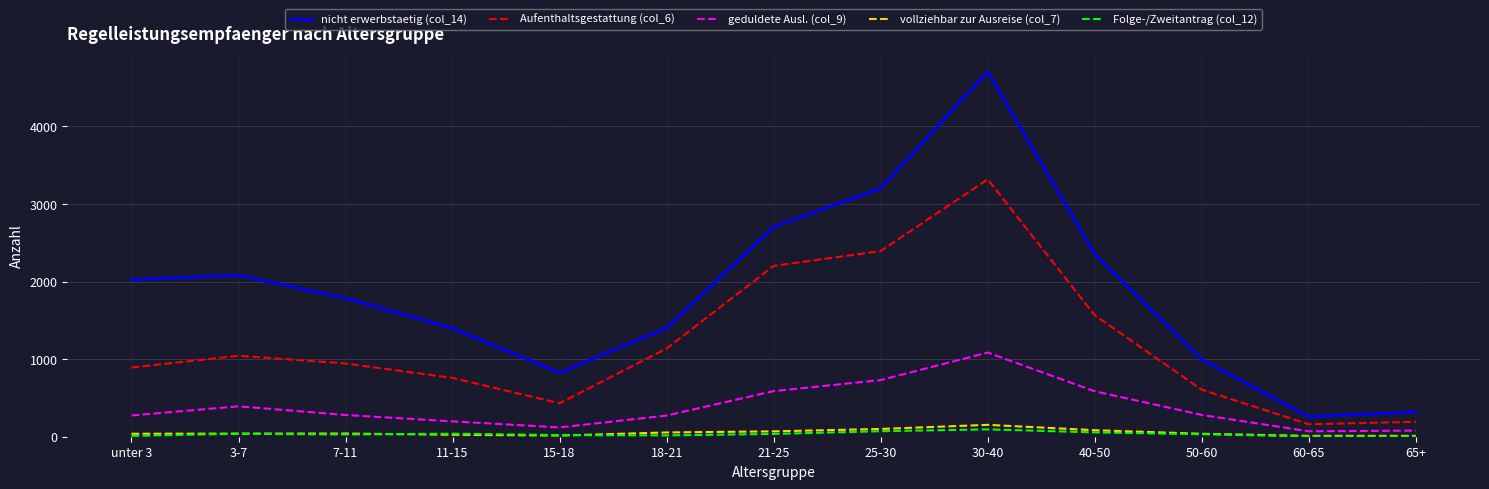

True or false: nicht erwerbstaetig (col_14) and geduldete Ausl. (col_9) cross at least once.

False